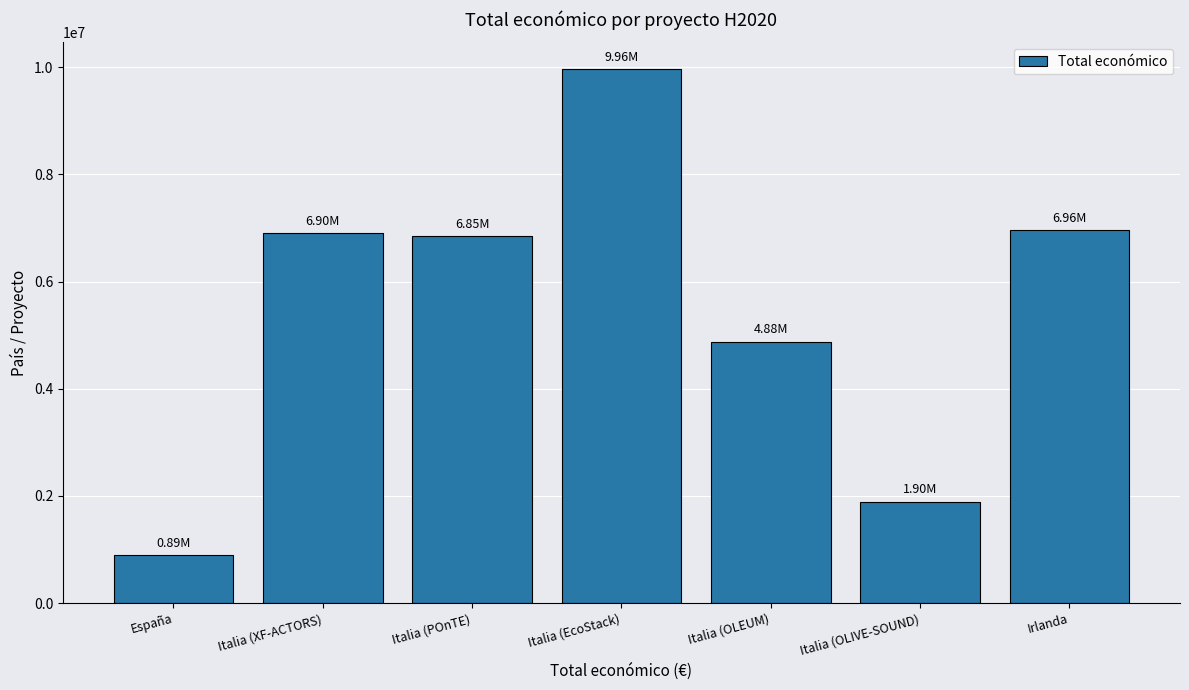

What is the greatest value displayed?

9963866